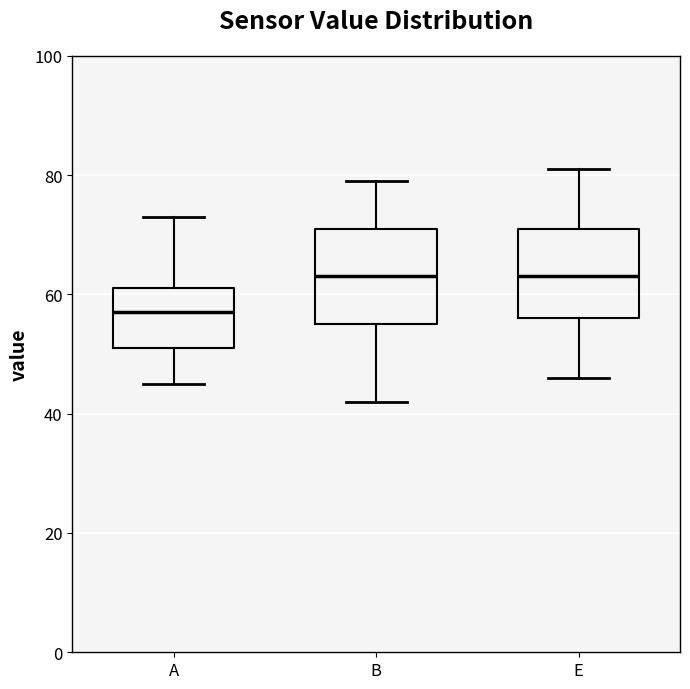

Which box's median line is the lowest?

A